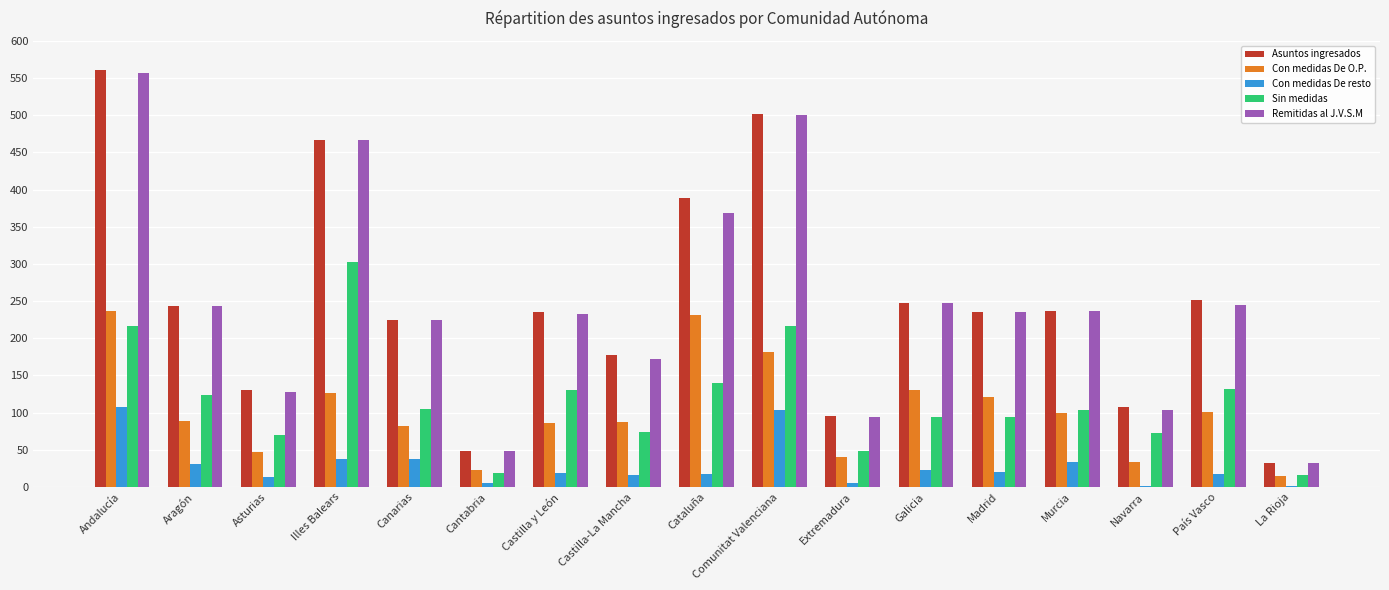

Between Andalucía and Cantabria, which series saw the biggest shift?

Asuntos ingresados